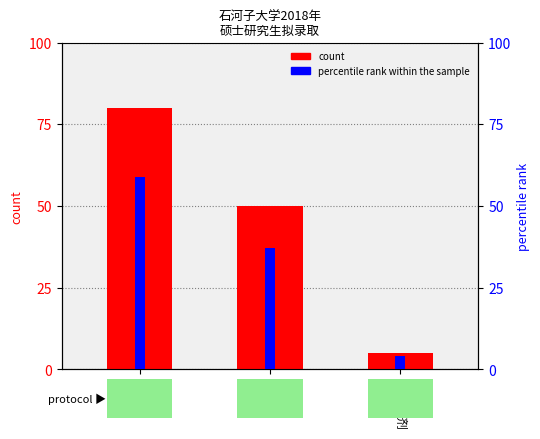

What is the total value across all series at 校内调剂?

9